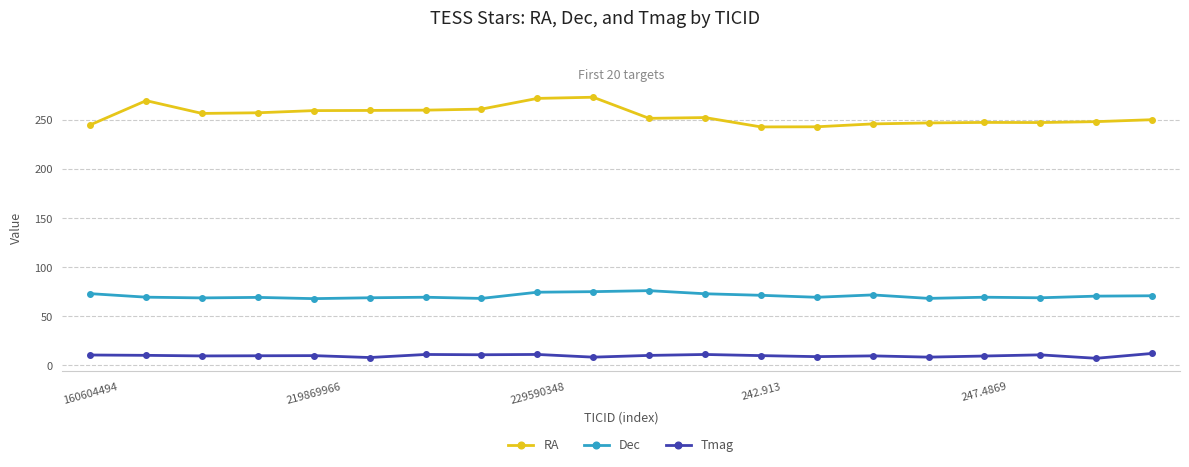

What is the minimum value shown in the chart?

7.3